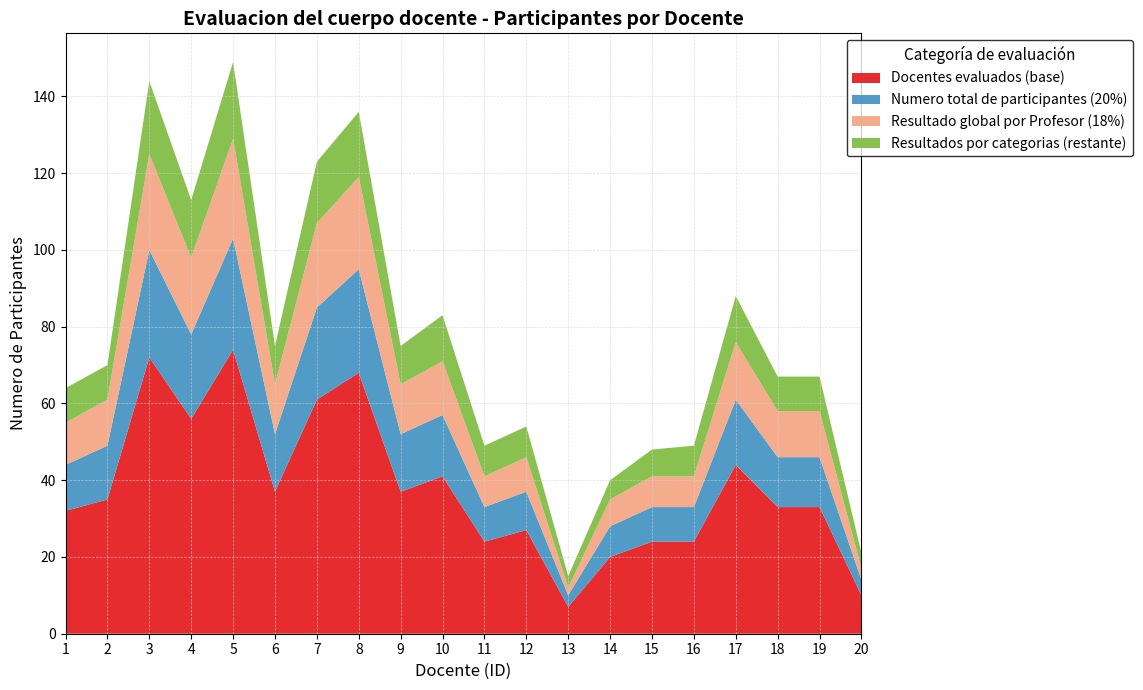

What is the highest value of the Docentes evaluados (base) series?

74